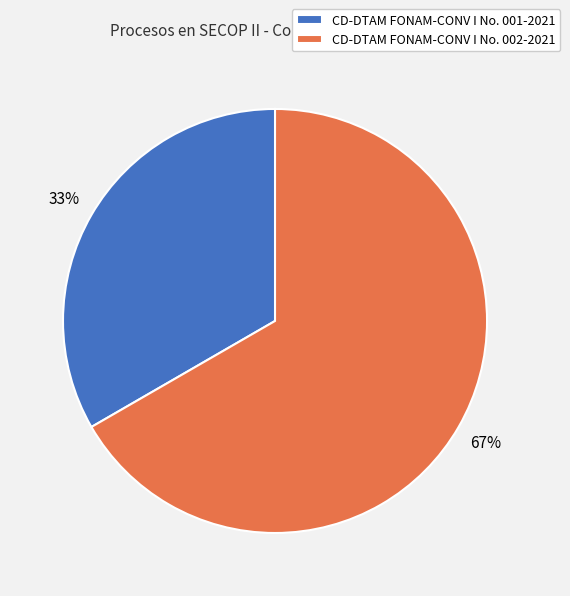

Is it true that CD-DTAM FONAM-CONV I No. 001-2021 is 21% of the pie?

False